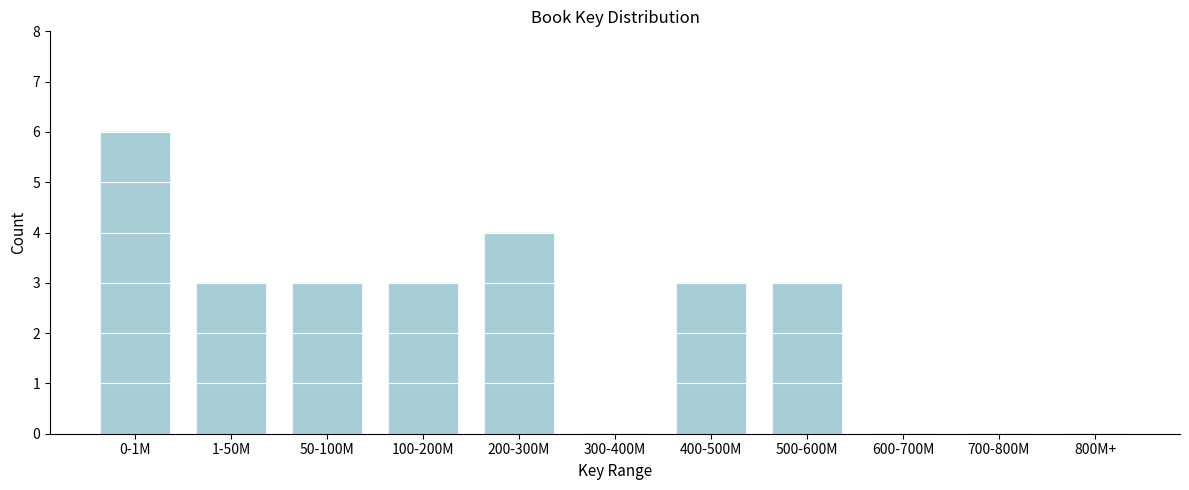

Reading left to right, transcribe all the data shown in this chart.

0-1M=6	1-50M=3	50-100M=3	100-200M=3	200-300M=4	300-400M=0	400-500M=3	500-600M=3	600-700M=0	700-800M=0	800M+=0